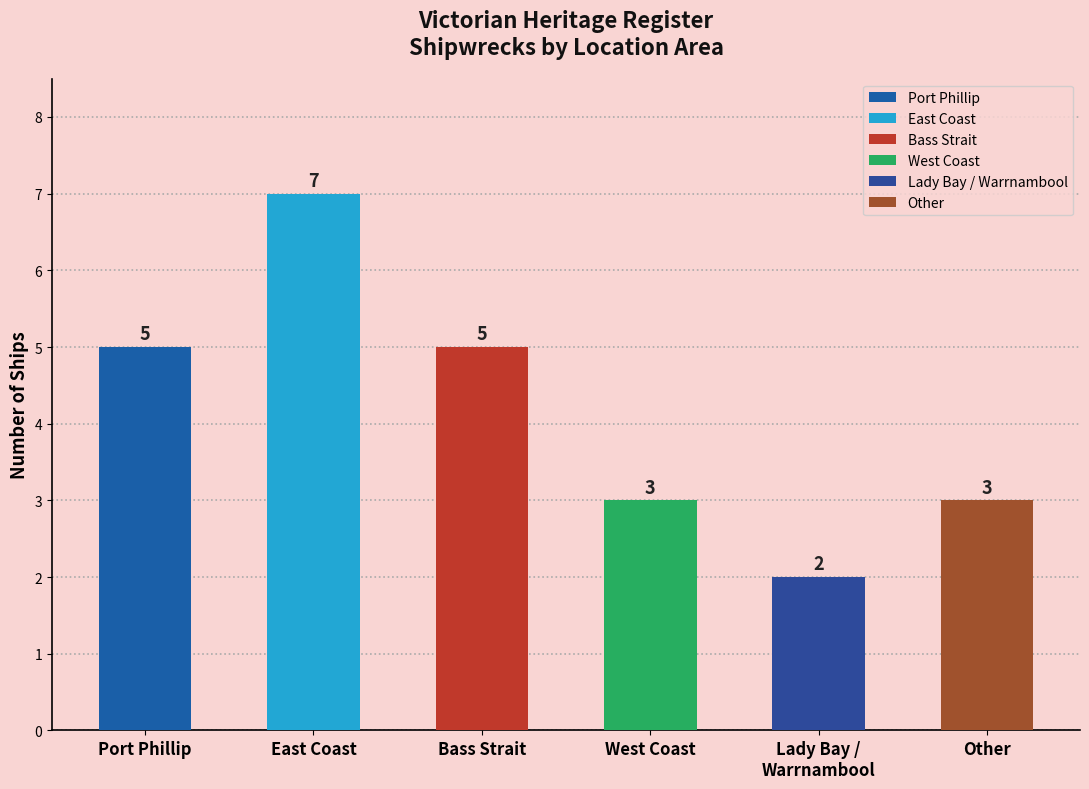

List the labels in order of value, largest first.

East Coast, Port Phillip, Bass Strait, West Coast, Other, Lady Bay / Warrnambool